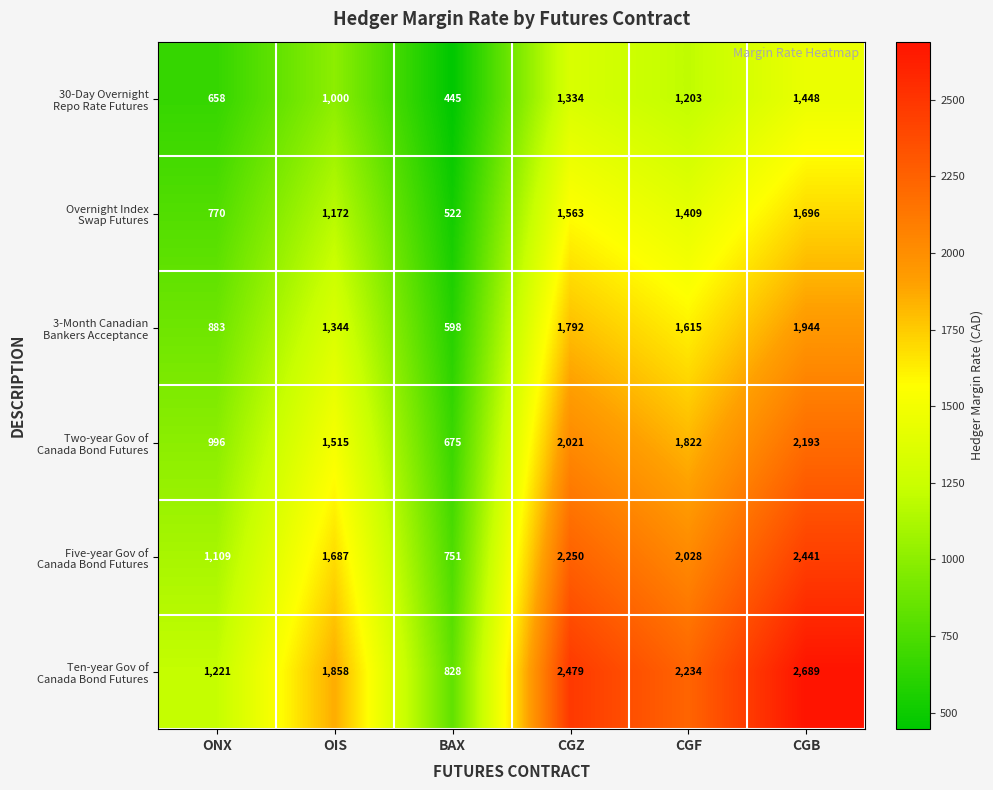

What is the total value across all series at CGZ?

11439